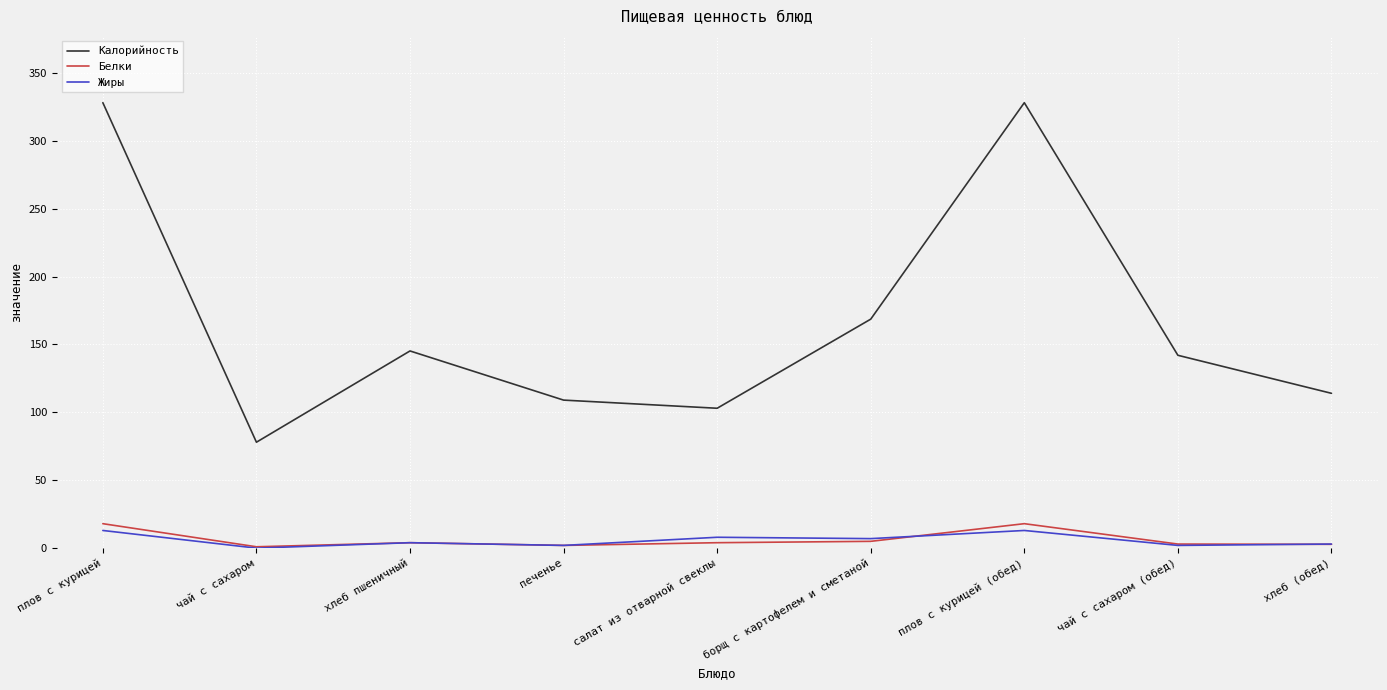

What is the sum of all Жиры values?

52.0